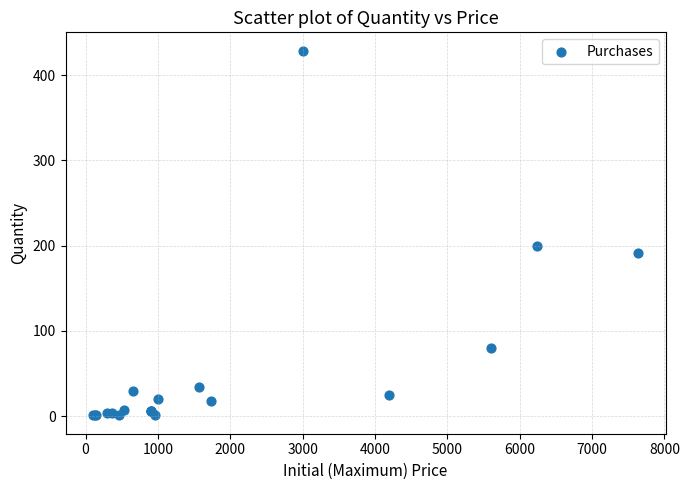

What Y value in the scatter plot is closest to 214?

200.0